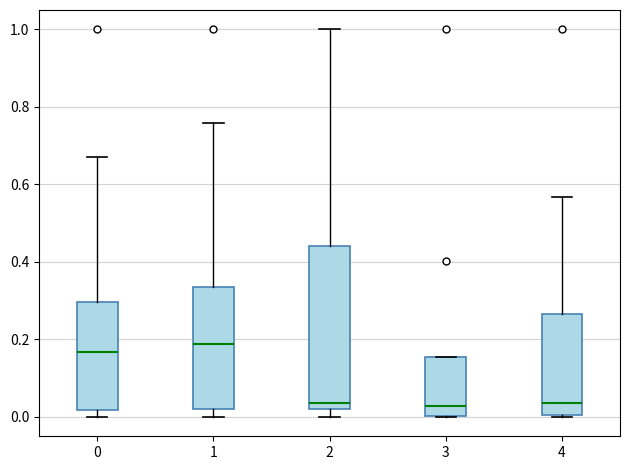

Comparing the boxes themselves (not the whiskers), which one is the tallest?

2